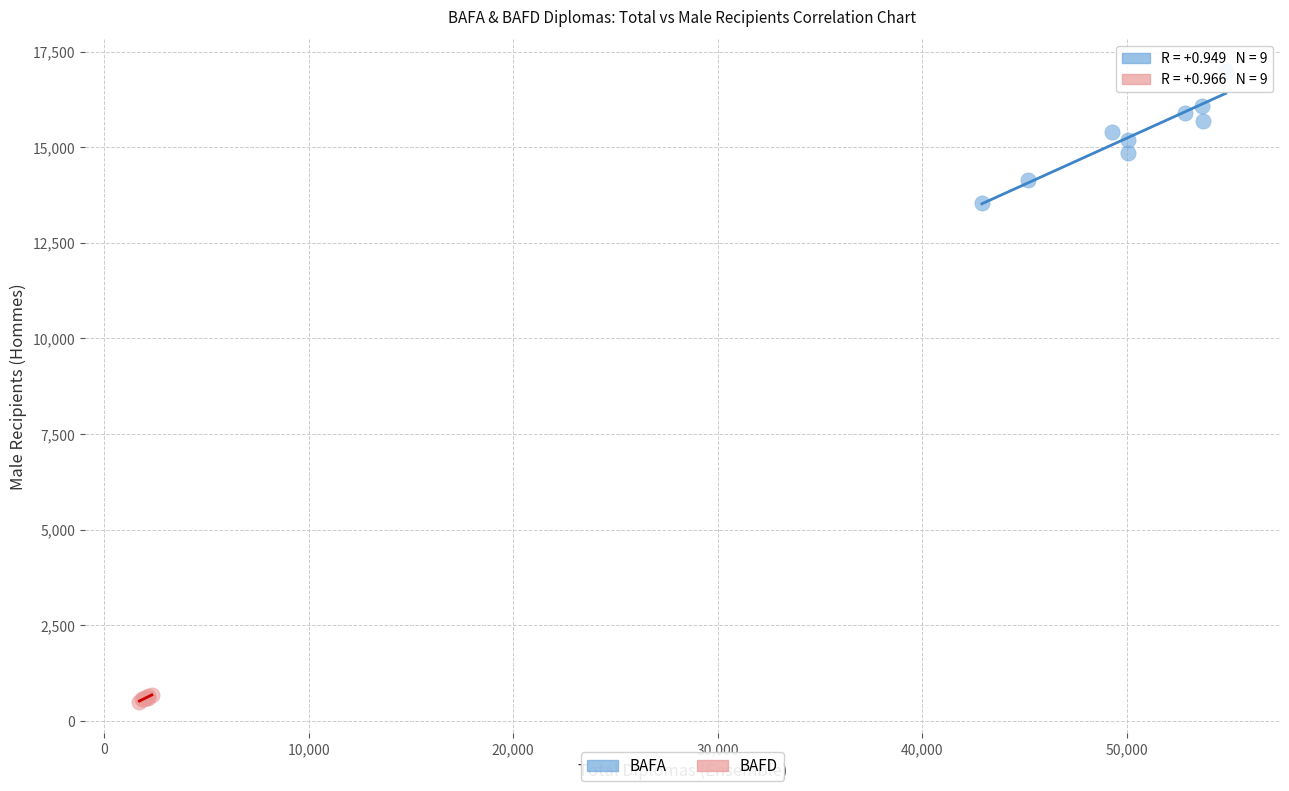

Which series contains the highest Y value?

BAFA